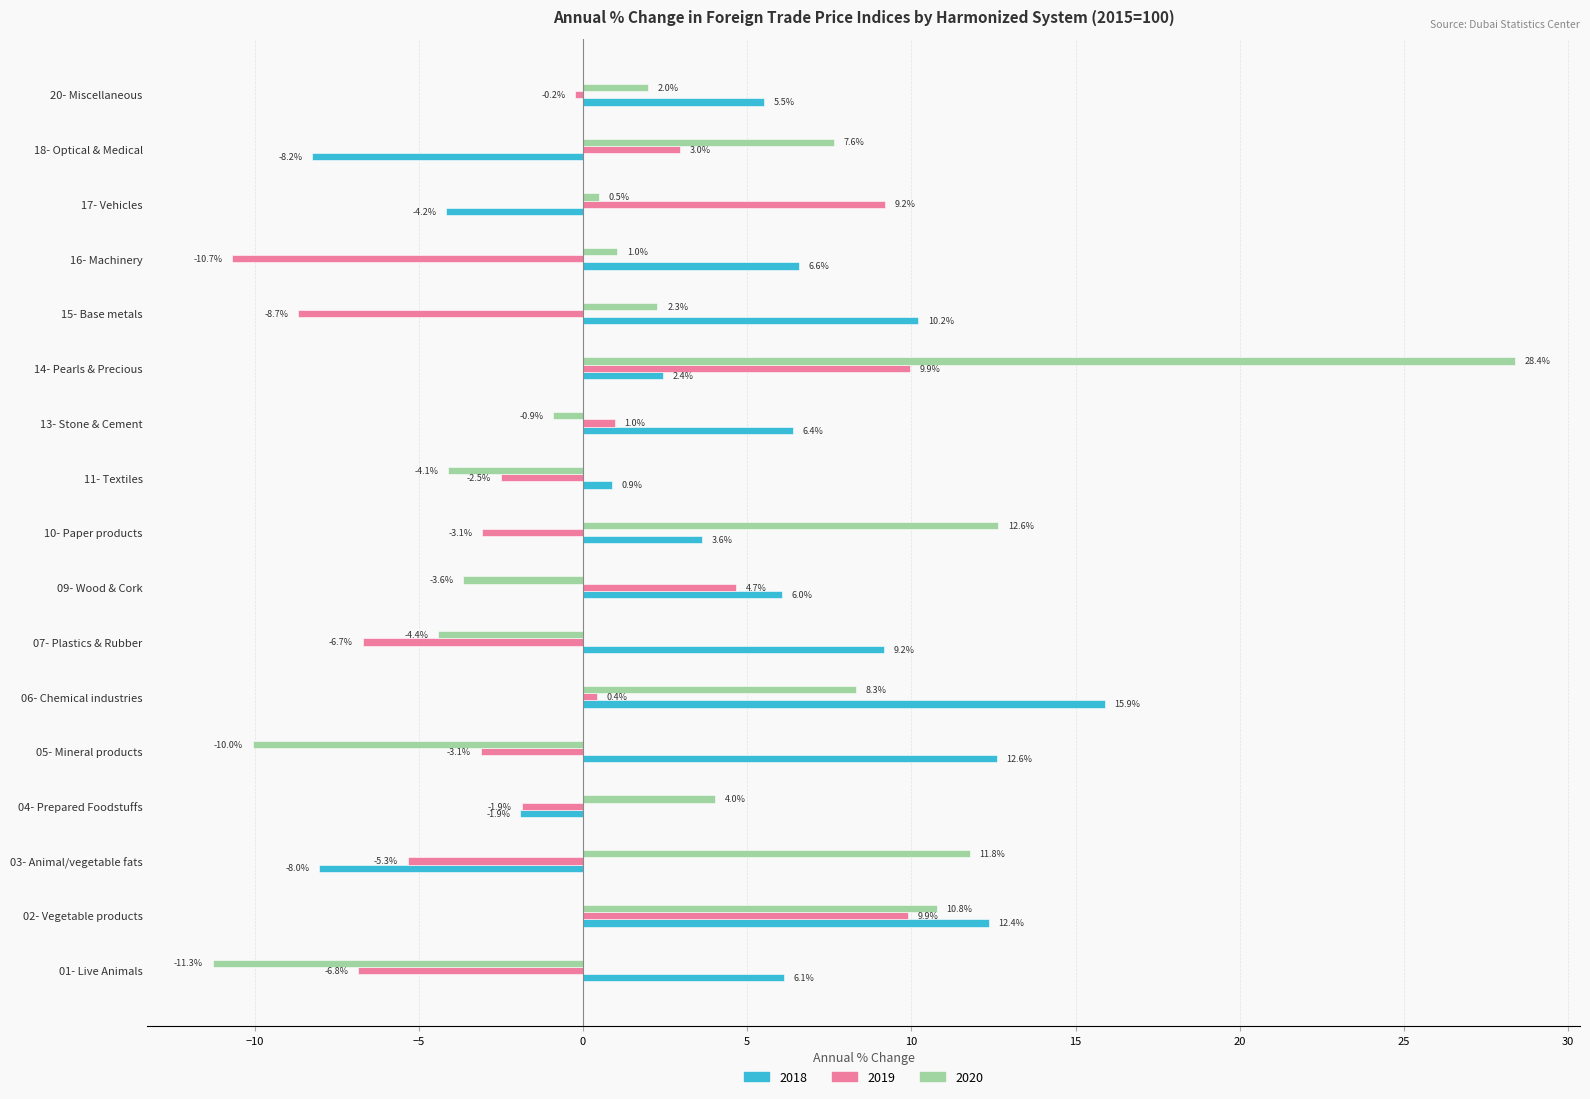

What is the total value across all series at 16- Machinery?

-3.1